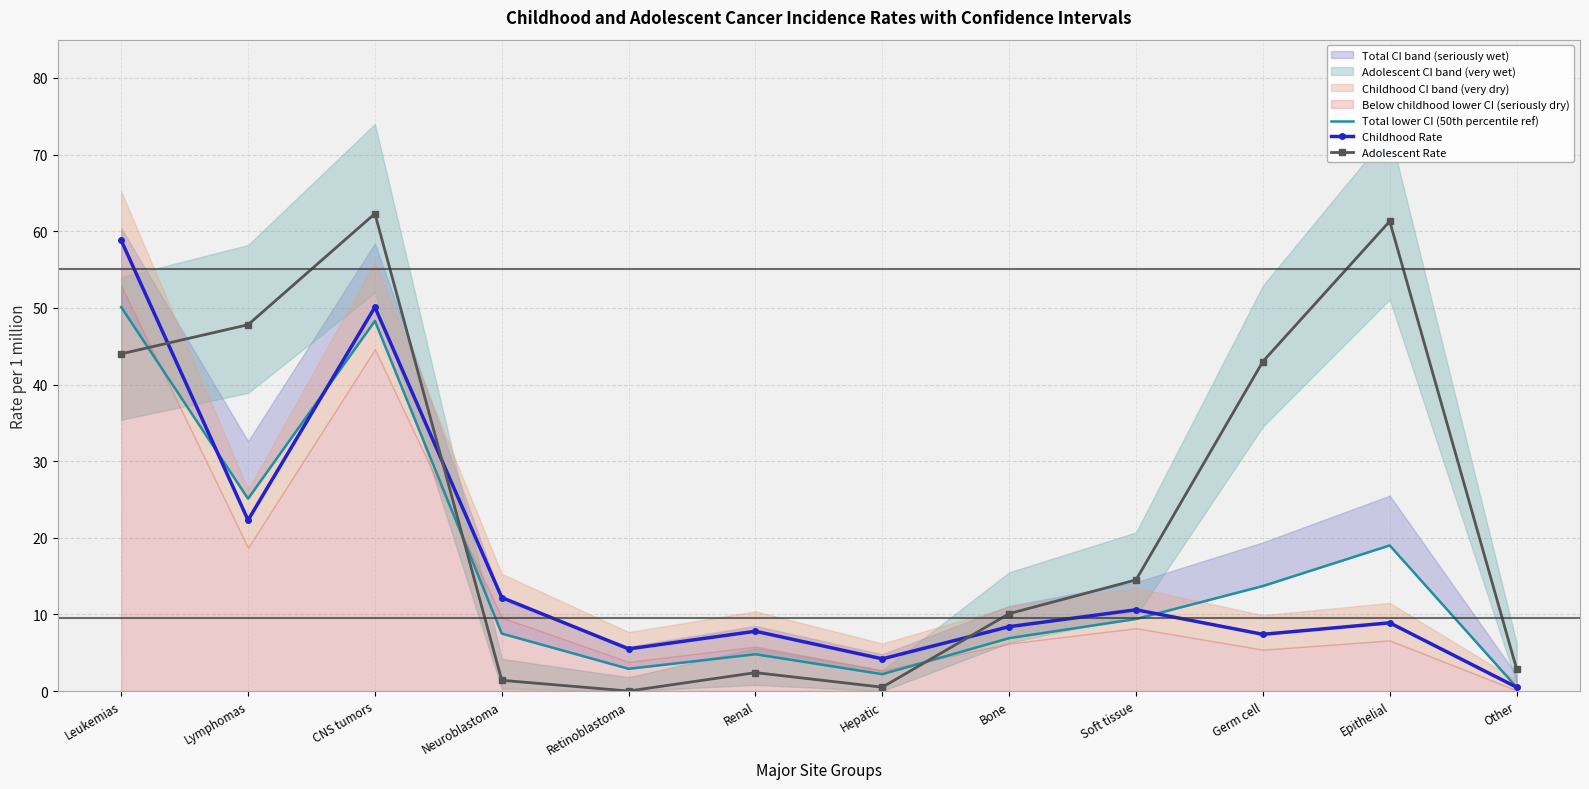

What is the average value of the Childhood Rate series?

16.4